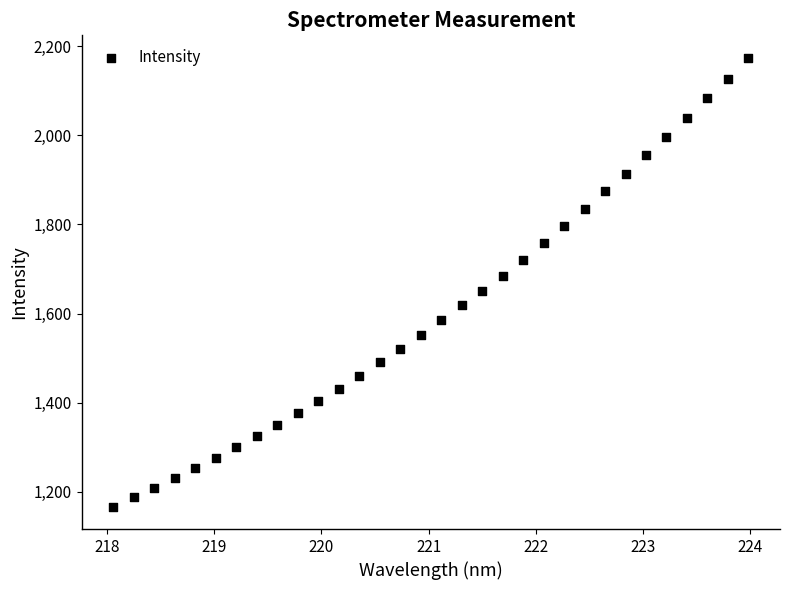

What is the range of Y values (max minus min)?

1007.5